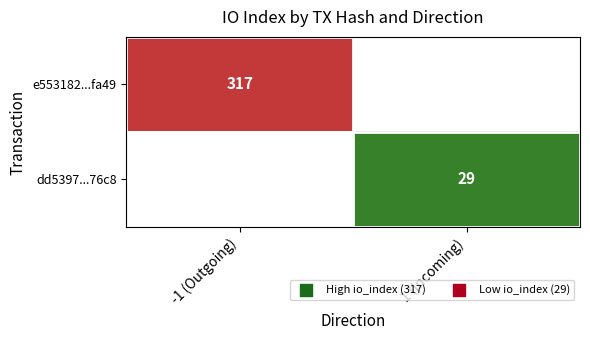

Is the value of dd5397...76c8 at 1 (Incoming) greater than the value of e553182...fa49 at -1 (Outgoing)?

No